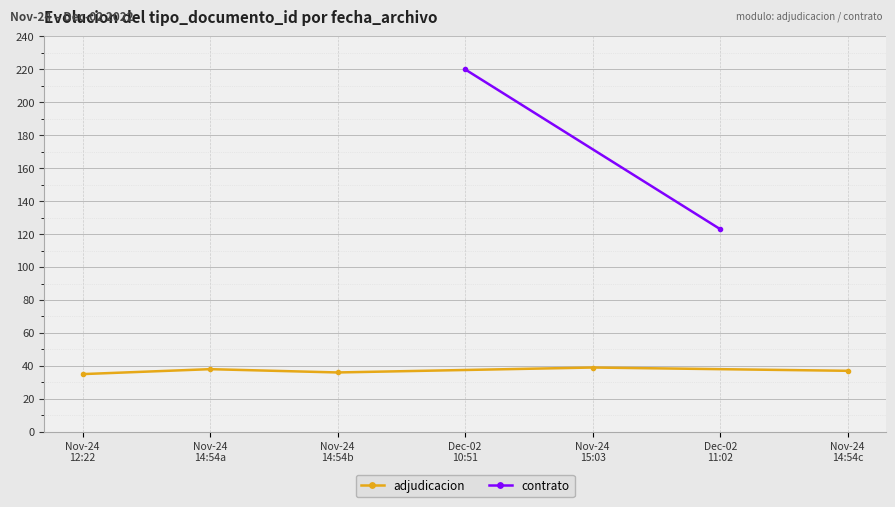

Which has a higher value, Nov-24
14:54b or Nov-24
12:22?

Nov-24
14:54b